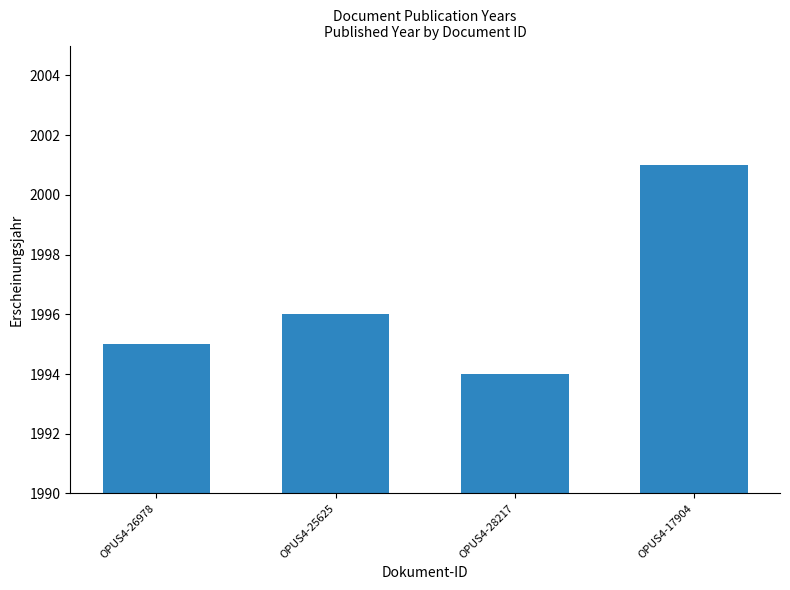

Approximately how many times larger is the value at OPUS4-17904 compared to OPUS4-28217?

1.0